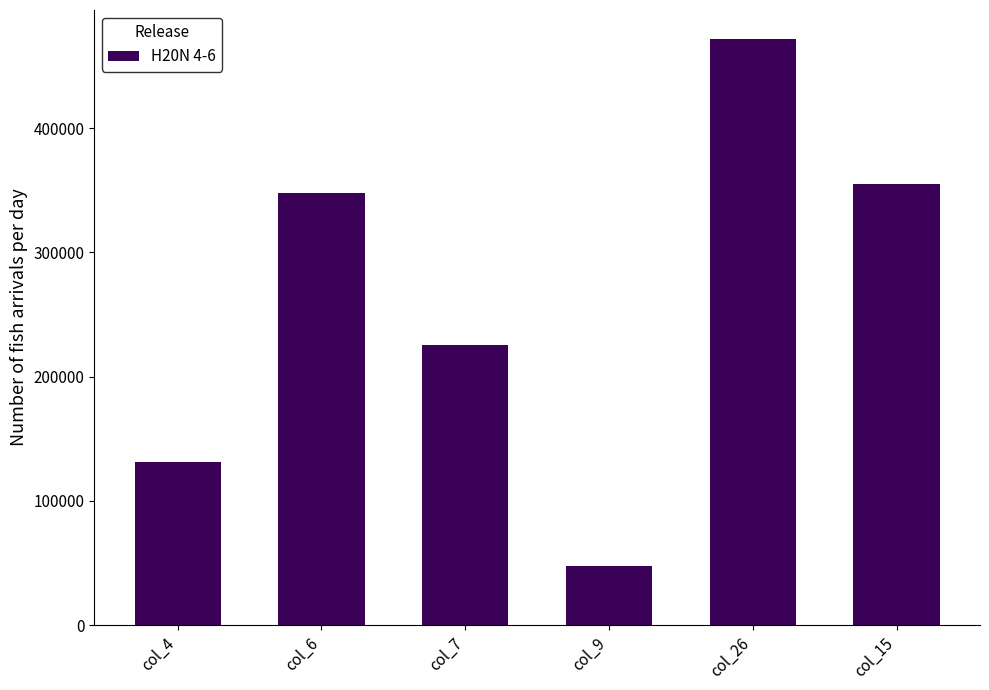

Reading right to left, transcribe all the data shown in this chart.

355310	471381	47883	225320	347457	130889